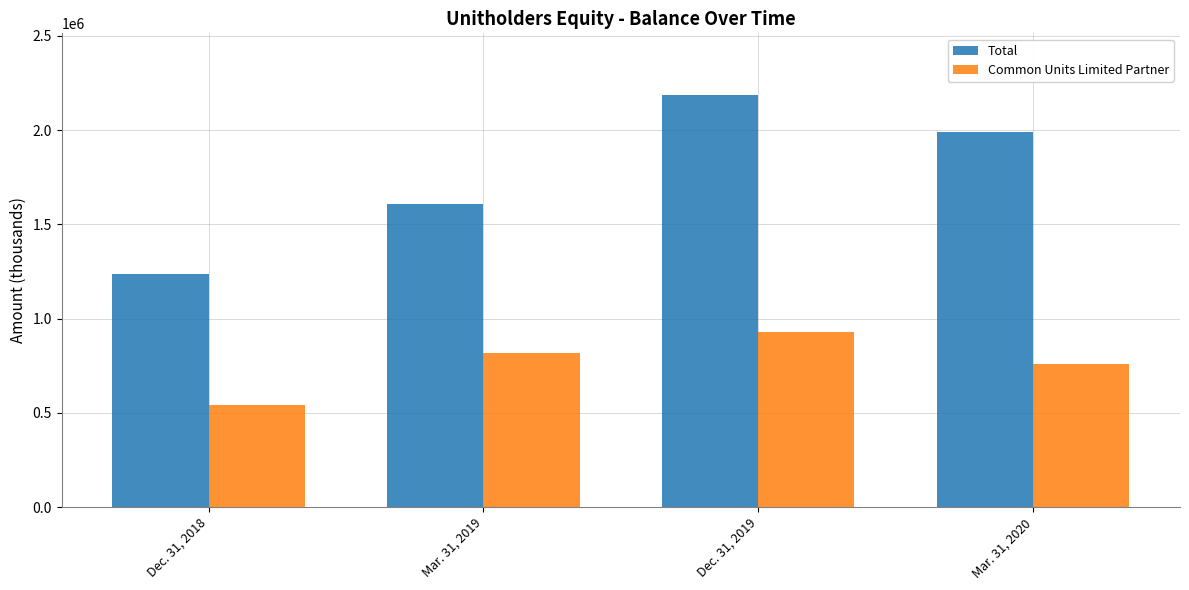

Which series changed the most between Dec. 31, 2018 and Mar. 31, 2020?

Total